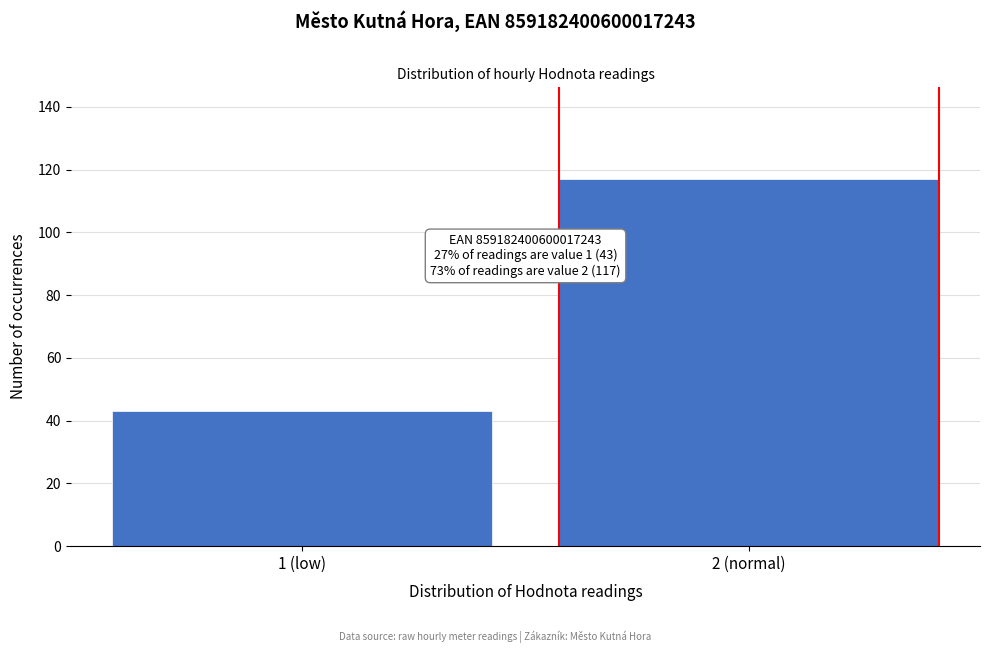

Reading left to right, transcribe all the data shown in this chart.

1 (low)=43	2 (normal)=117